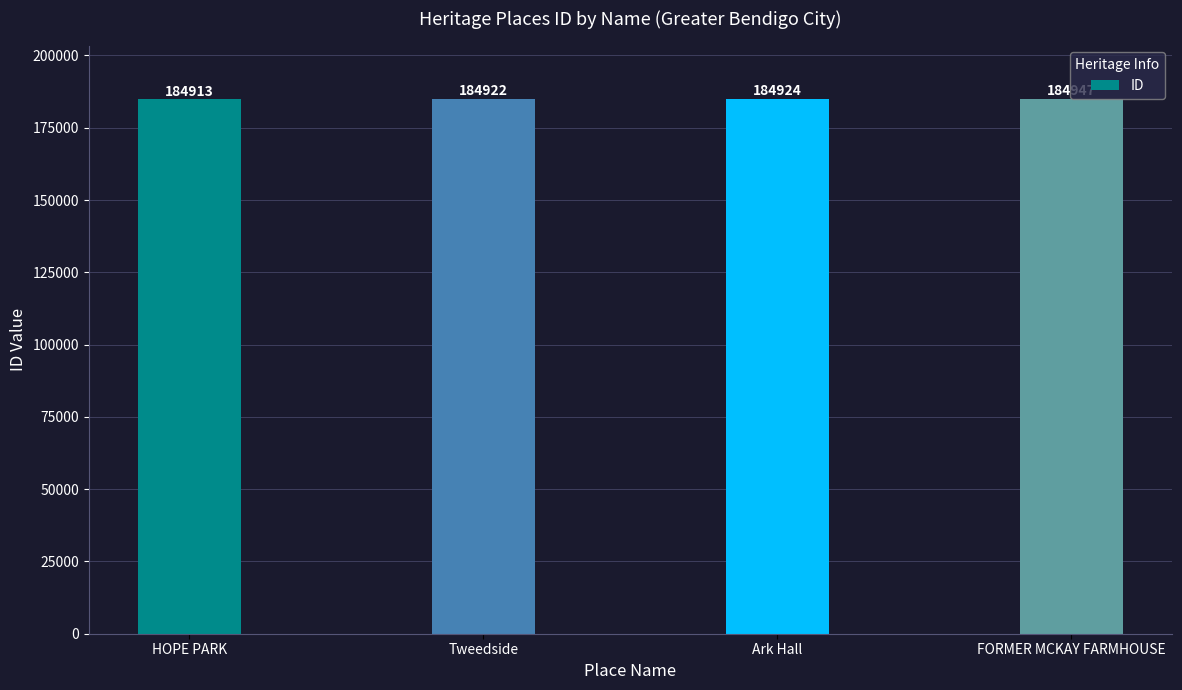

How many data points are less than 184924?

2